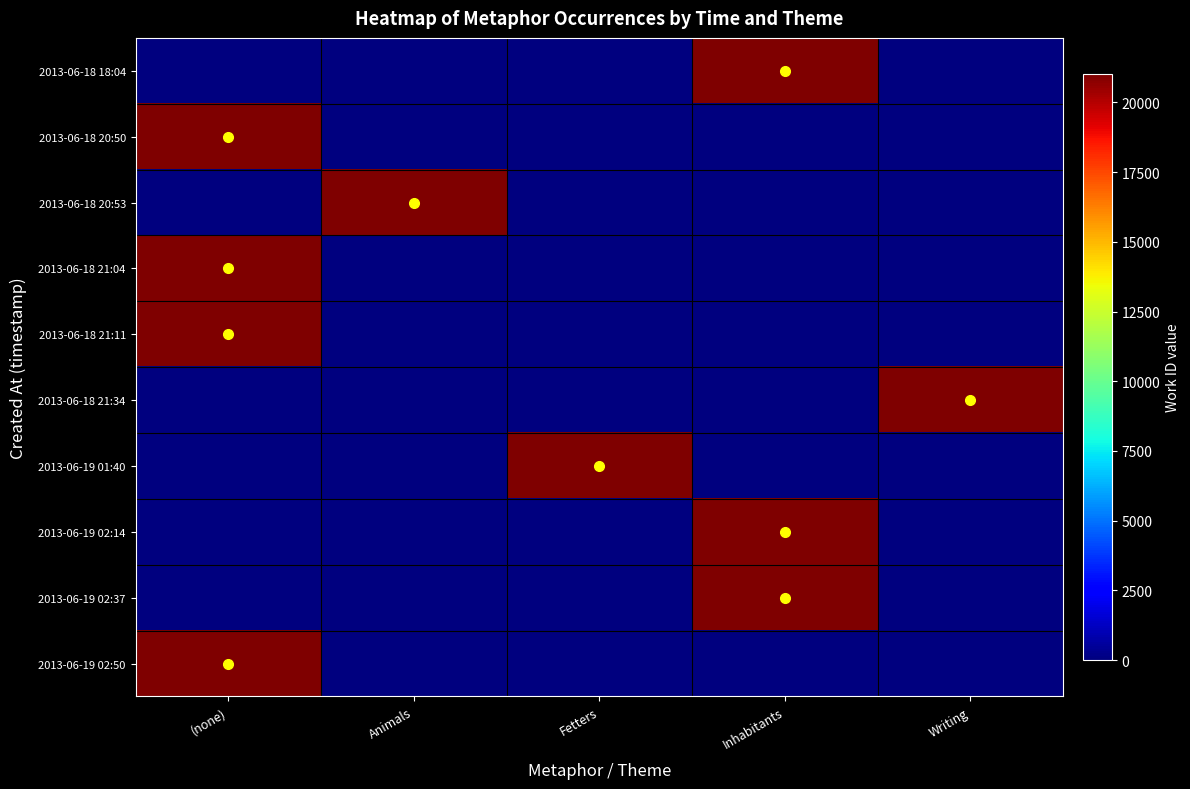

What is the spread (max minus min) of values at Animals?

20949